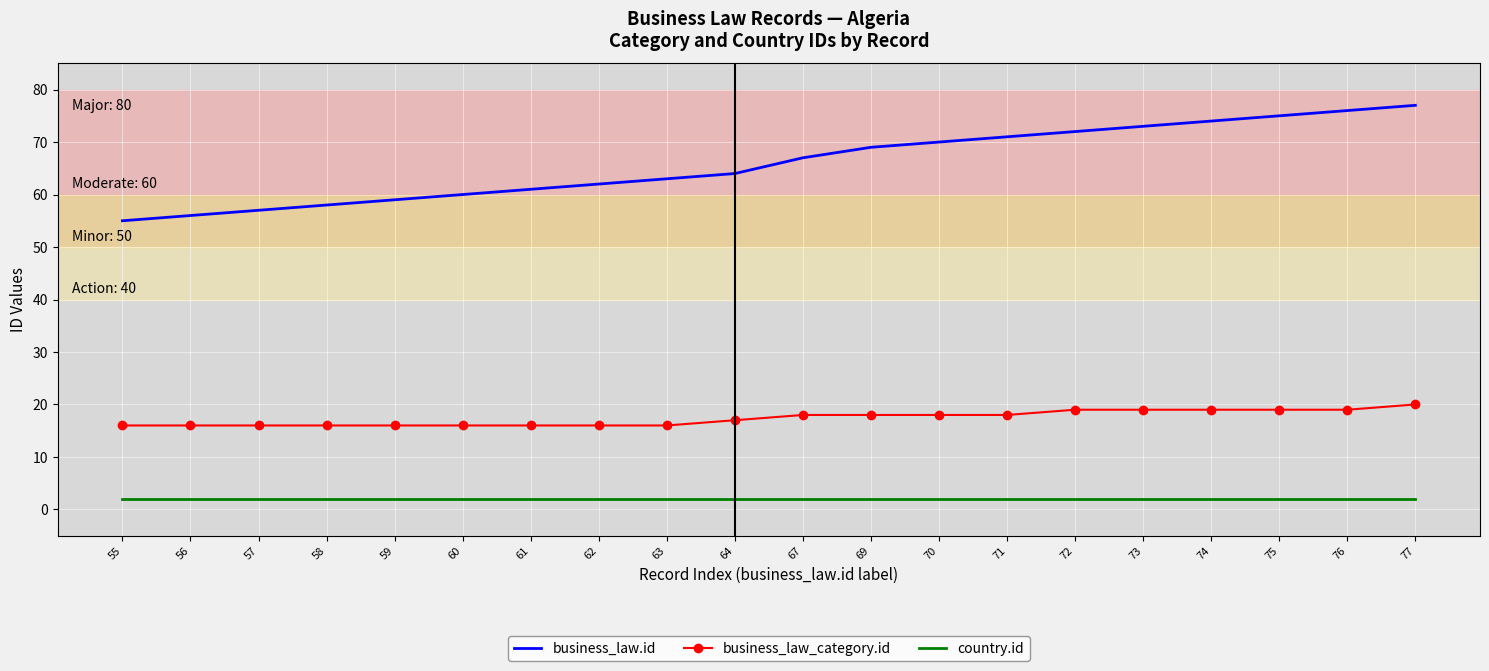

What is the difference between the maximum and minimum values in the business_law_category.id series?

4